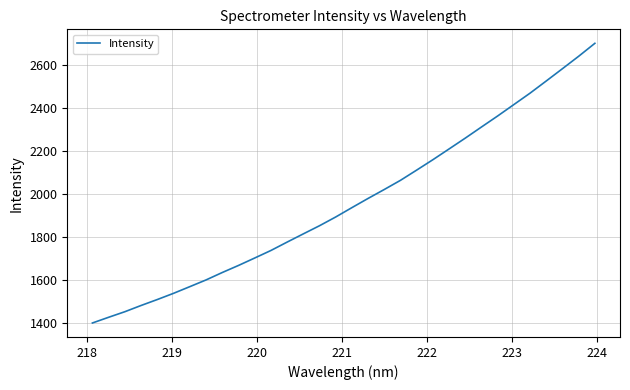

What is the sum of all values?

62848.1